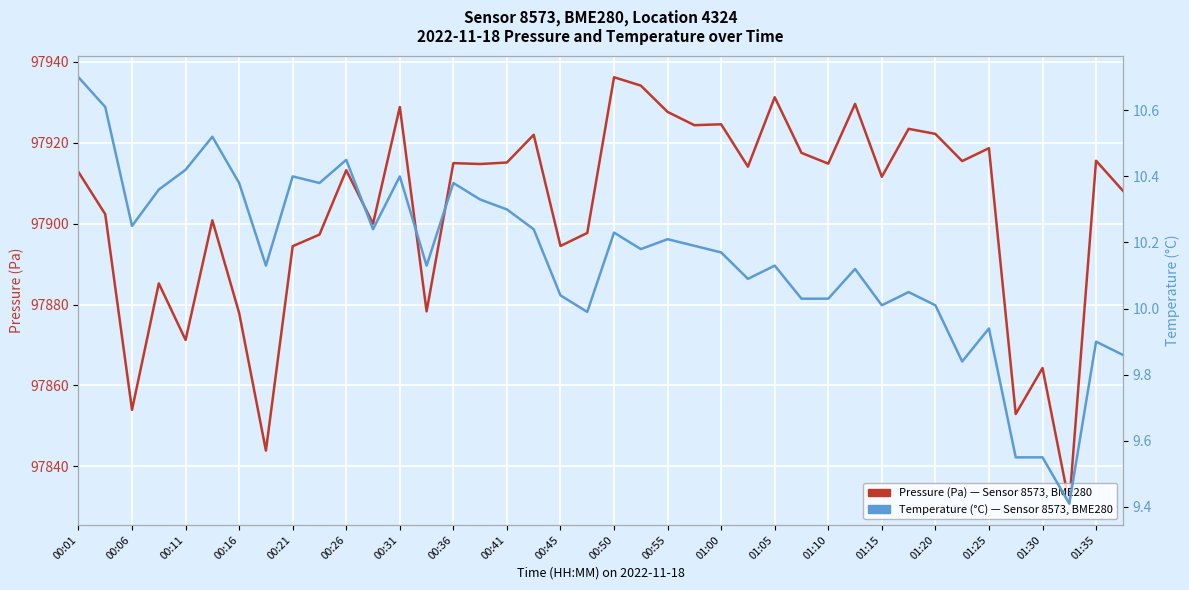

What is the difference between the temperature (°C) values at 00:36 and 35?

0.6